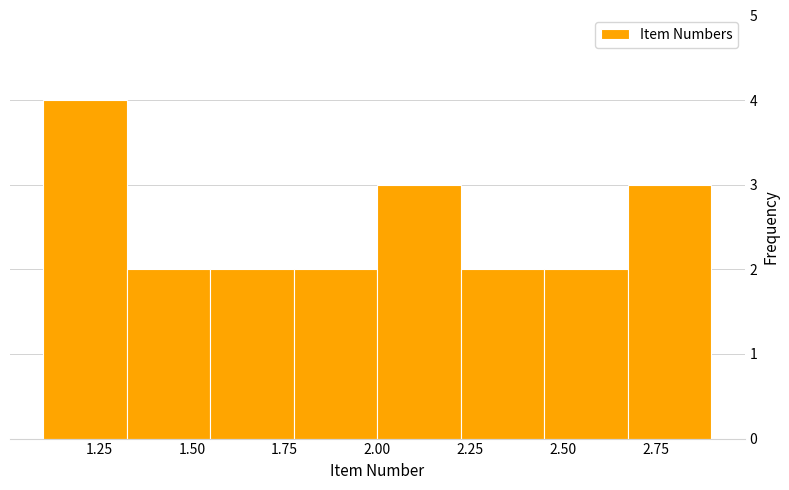

Over which range of the x-axis is the bar tallest?

1.100 to 1.325